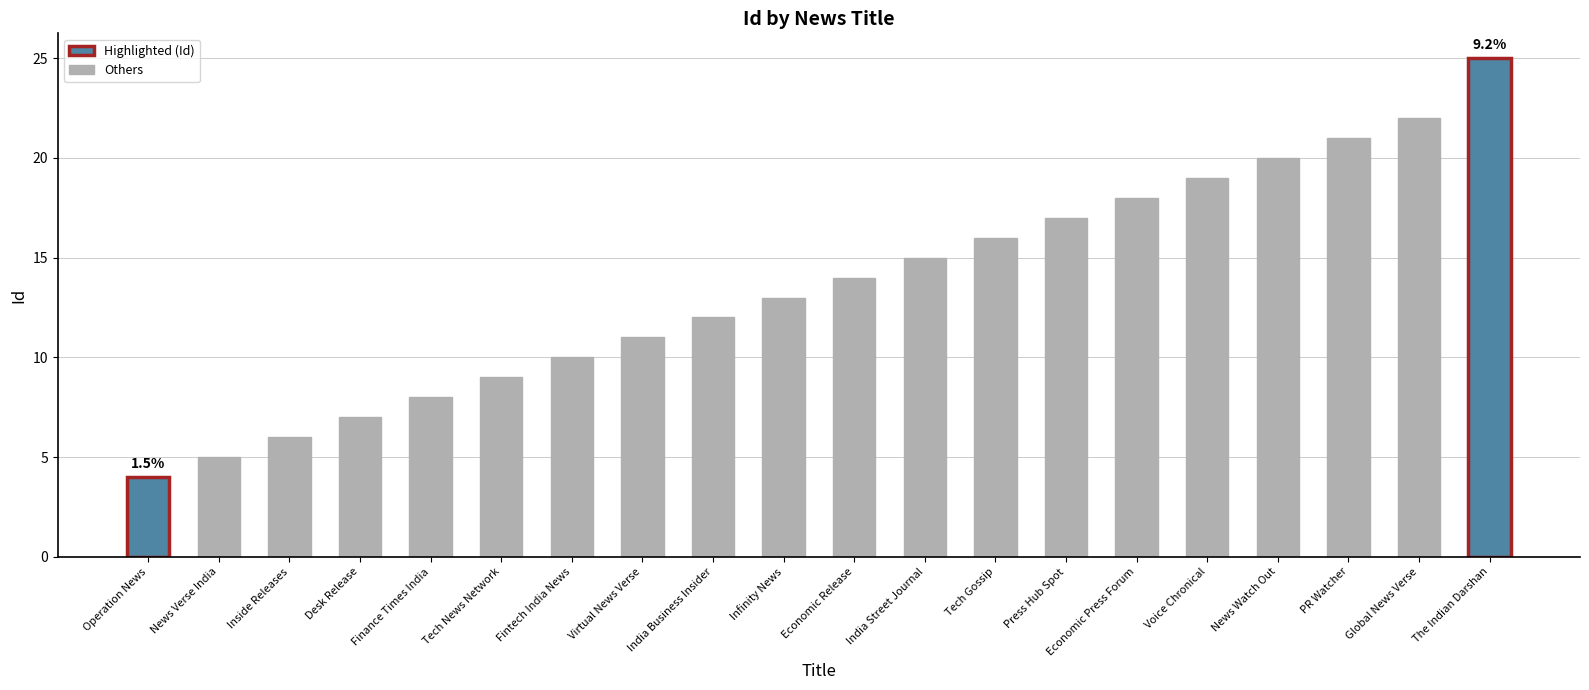

What position from the left is Inside Releases?

3